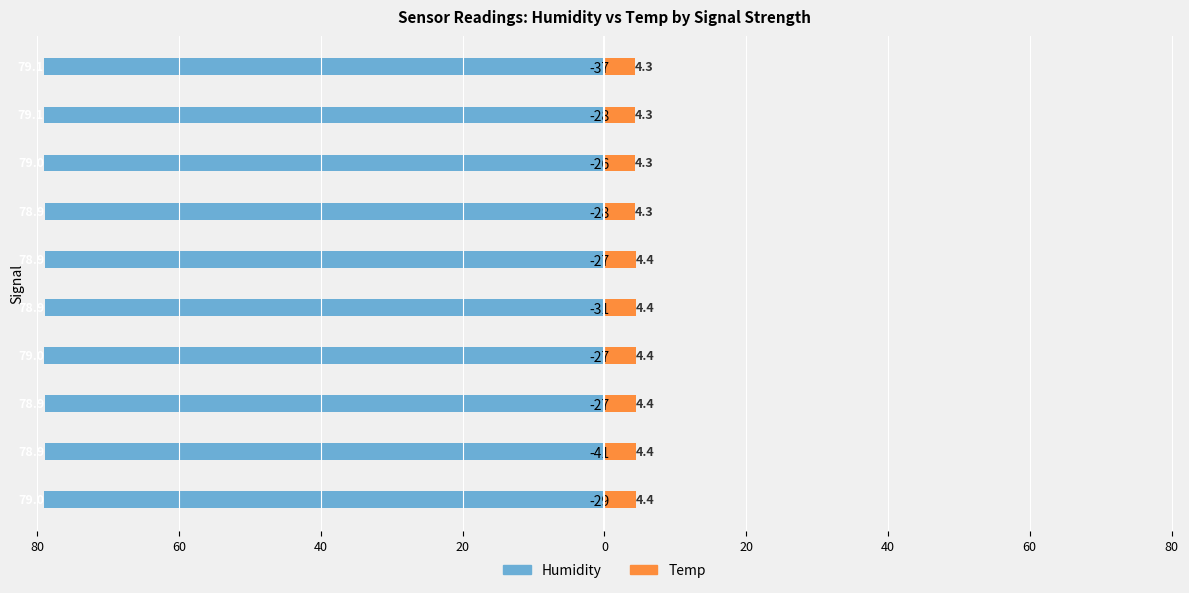

Which series has the largest range (max minus min)?

Humidity